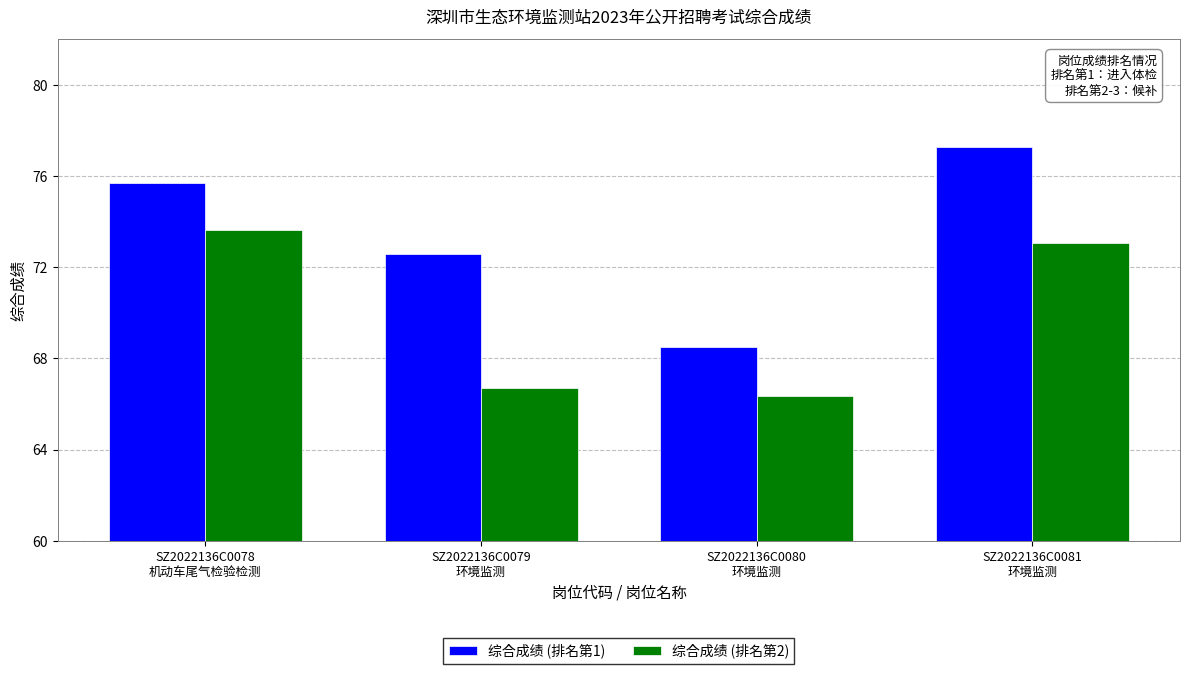

Between SZ2022136C0079
环境监测 and SZ2022136C0081
环境监测, which series saw the biggest shift?

综合成绩 (排名第2)